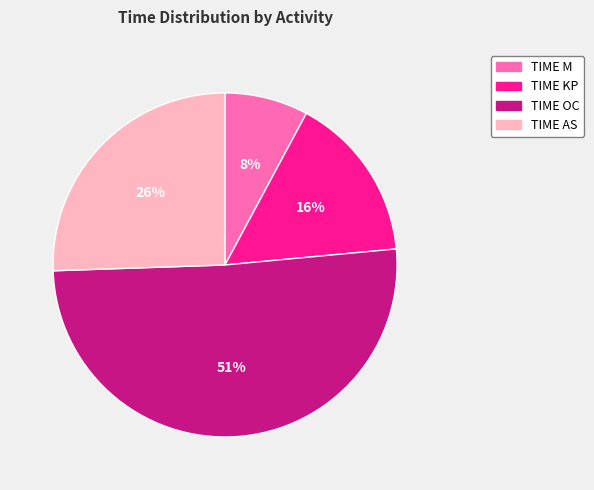

Between TIME AS and TIME M, which is larger?

TIME AS